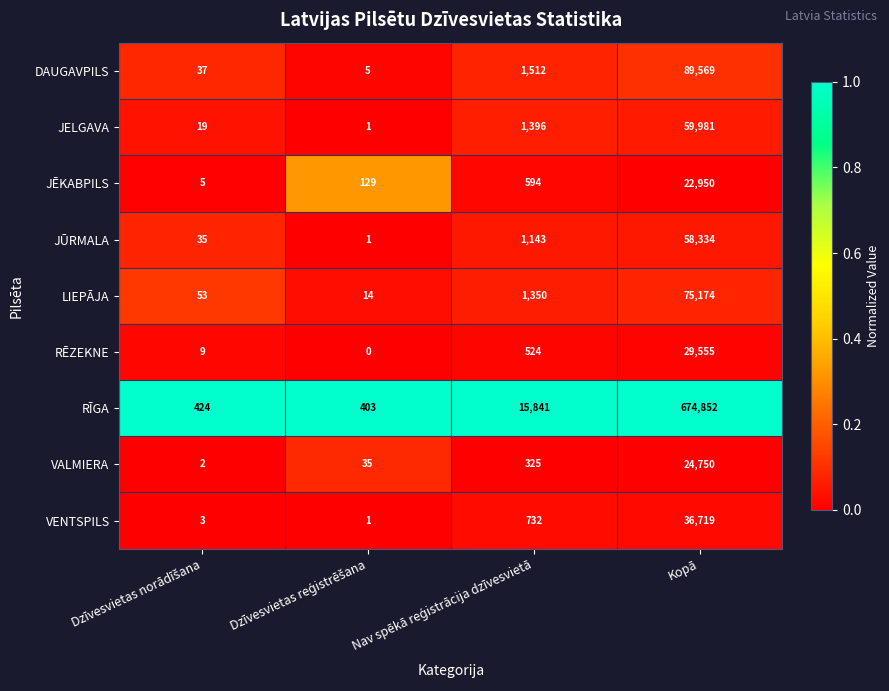

What is the difference between the highest and lowest values at Kopā?

651902